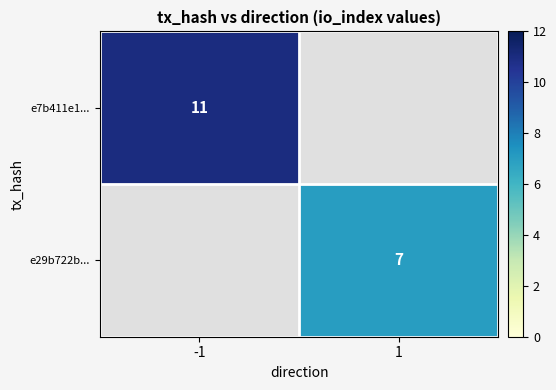

The e29b722b... series shows 7 at 1. True or false?

True